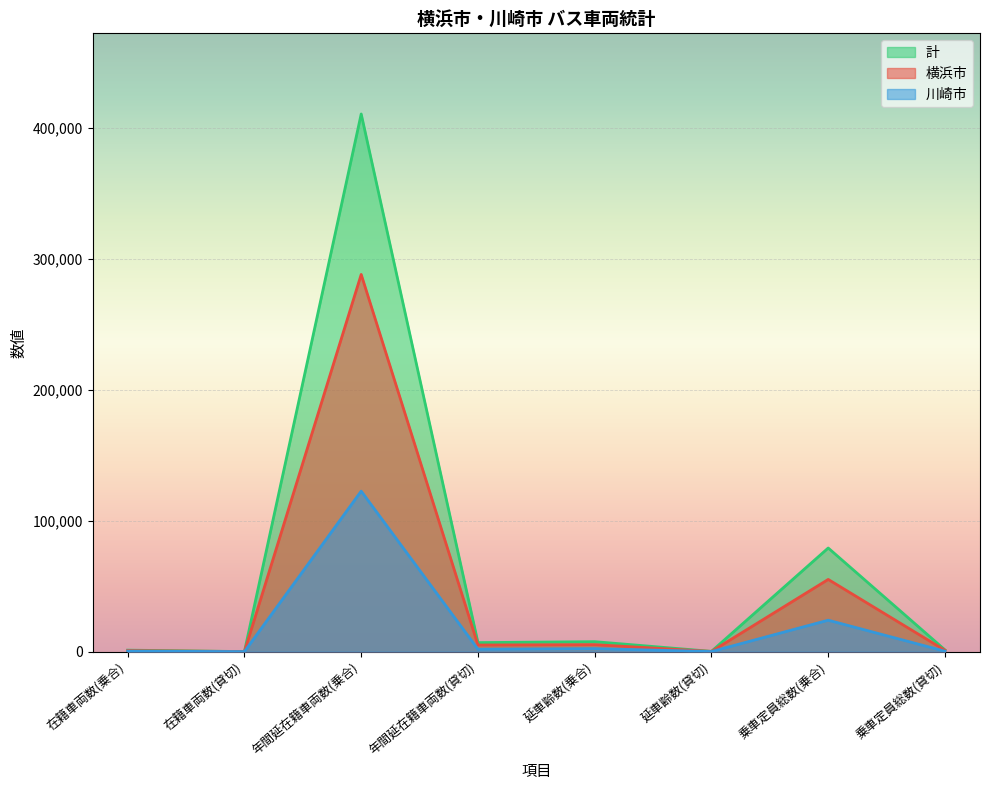

Reading left to right, what are all the values shown in this chart?

計_line: 在籍車両数(乗合)=1127	在籍車両数(貸切)=19	年間延在籍車両数(乗合)=410726	年間延在籍車両数(貸切)=6874	延車齢数(乗合)=7604	延車齢数(貸切)=184	乗車定員総数(乗合)=79151	乗車定員総数(貸切)=1295
横浜市_line: 在籍車両数(乗合)=789	在籍車両数(貸切)=14	年間延在籍車両数(乗合)=288136	年間延在籍車両数(貸切)=5049	延車齢数(乗合)=5328	延車齢数(貸切)=130	乗車定員総数(乗合)=55153	乗車定員総数(貸切)=987
川崎市_line: 在籍車両数(乗合)=338	在籍車両数(貸切)=5	年間延在籍車両数(乗合)=122590	年間延在籍車両数(貸切)=1825	延車齢数(乗合)=2276	延車齢数(貸切)=54	乗車定員総数(乗合)=23998	乗車定員総数(貸切)=308